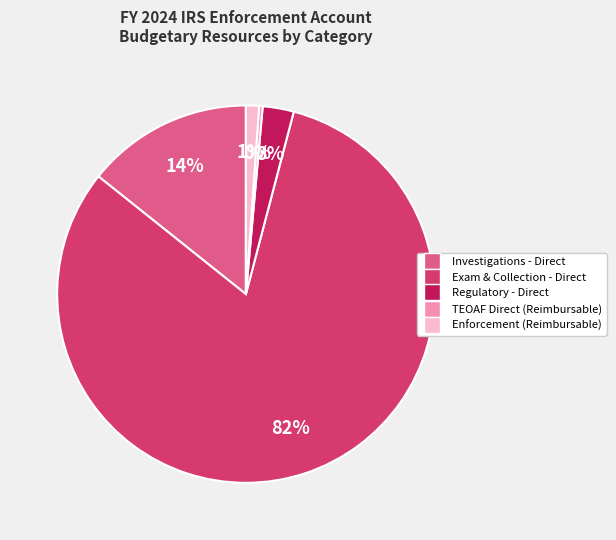

To the nearest percent, what portion does Exam & Collection - Direct represent?

82%